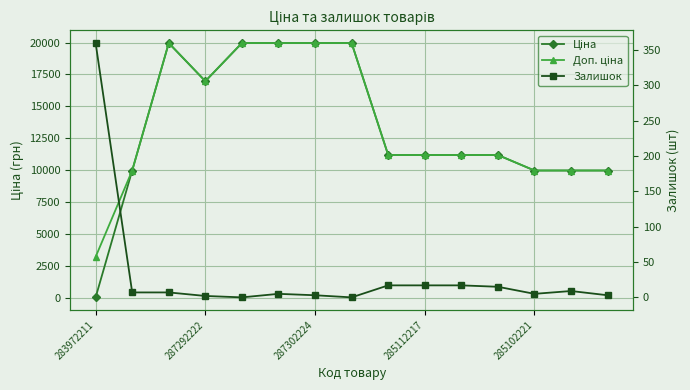

At how many categories does at least one series exceed 7141?

14